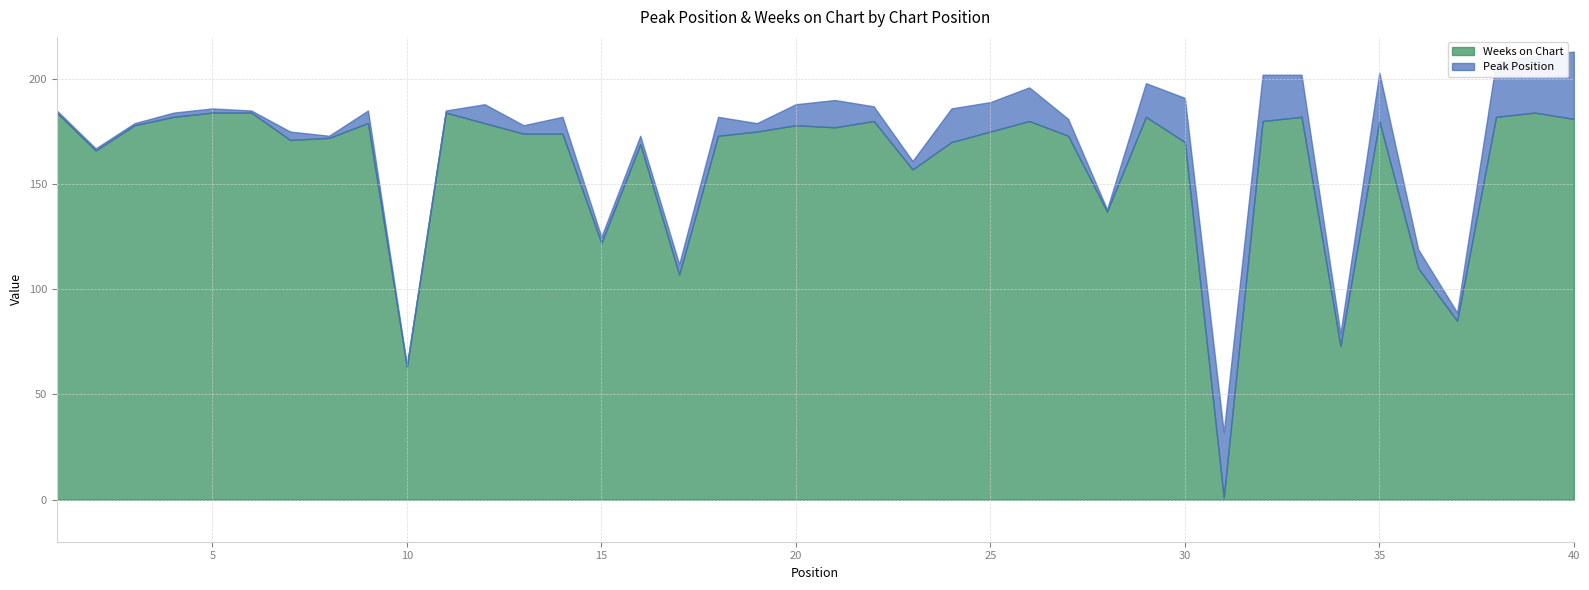

How many data points does each series have?

40